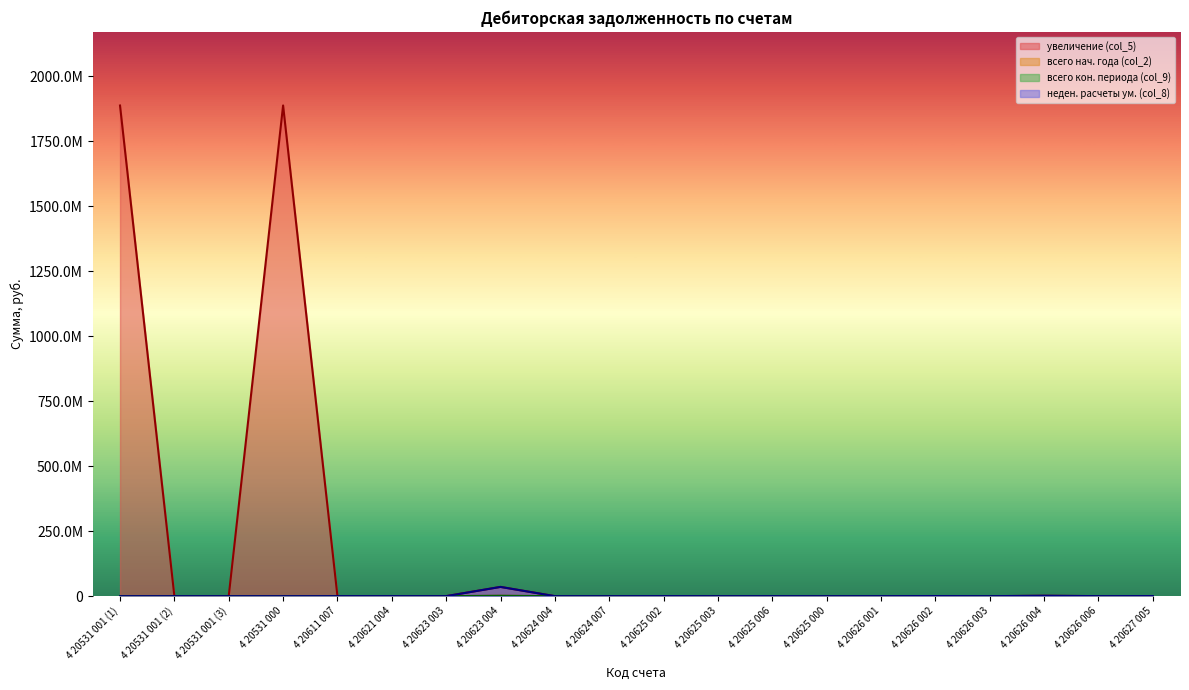

The неден. расчеты ум. (col_8) series shows -12180590.8 at 4 20531 001 (2). True or false?

False